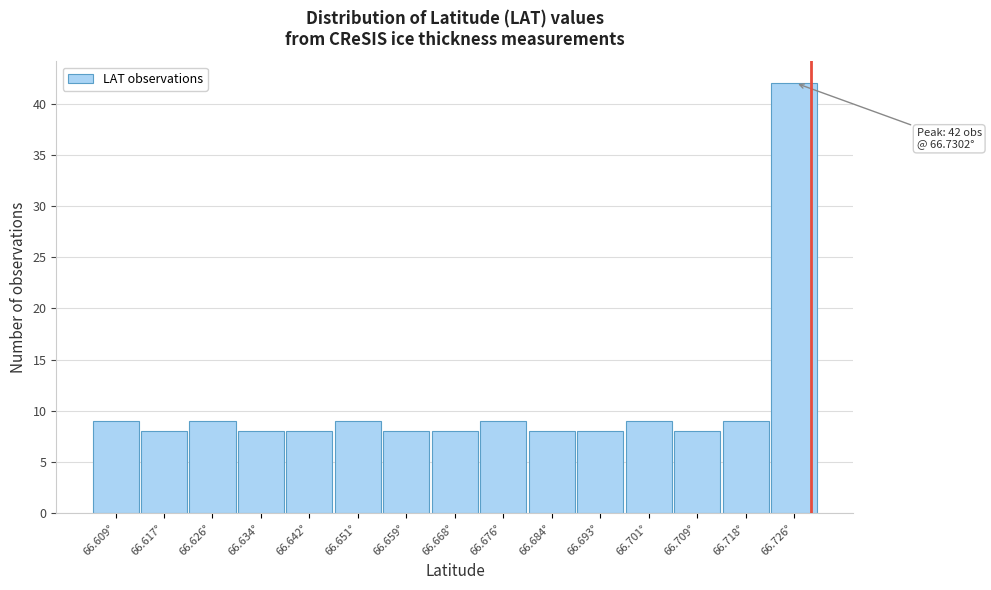

Reading left to right, list all the values displayed in this chart.

9	8	9	8	8	9	8	8	9	8	8	9	8	9	42